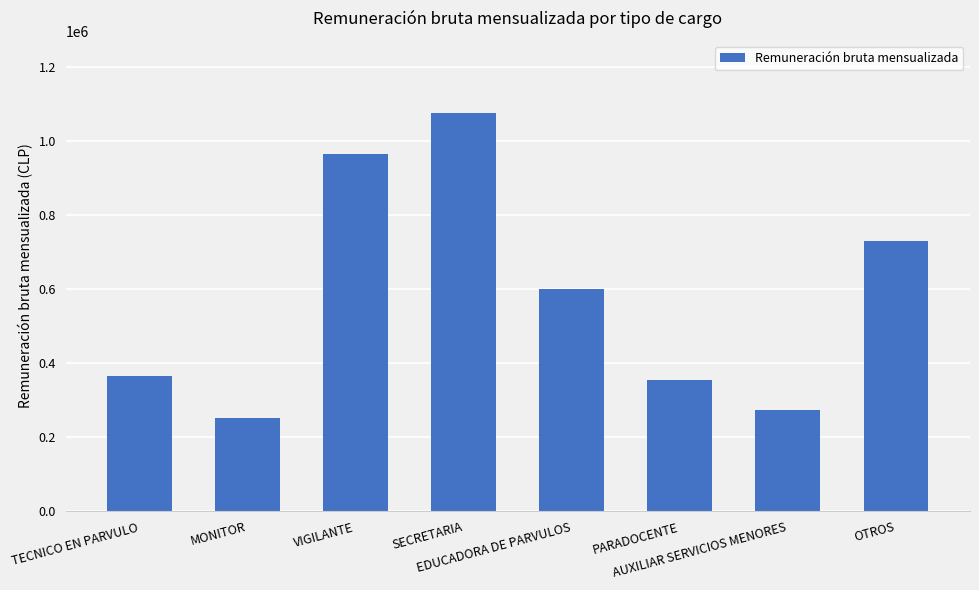

Reading left to right, list all the values displayed in this chart.

TECNICO EN PARVULO=364146	MONITOR=252250	VIGILANTE=962985	SECRETARIA=1075978	EDUCADORA DE PARVULOS=600940	PARADOCENTE=354467	AUXILIAR SERVICIOS MENORES=273703	OTROS=729989